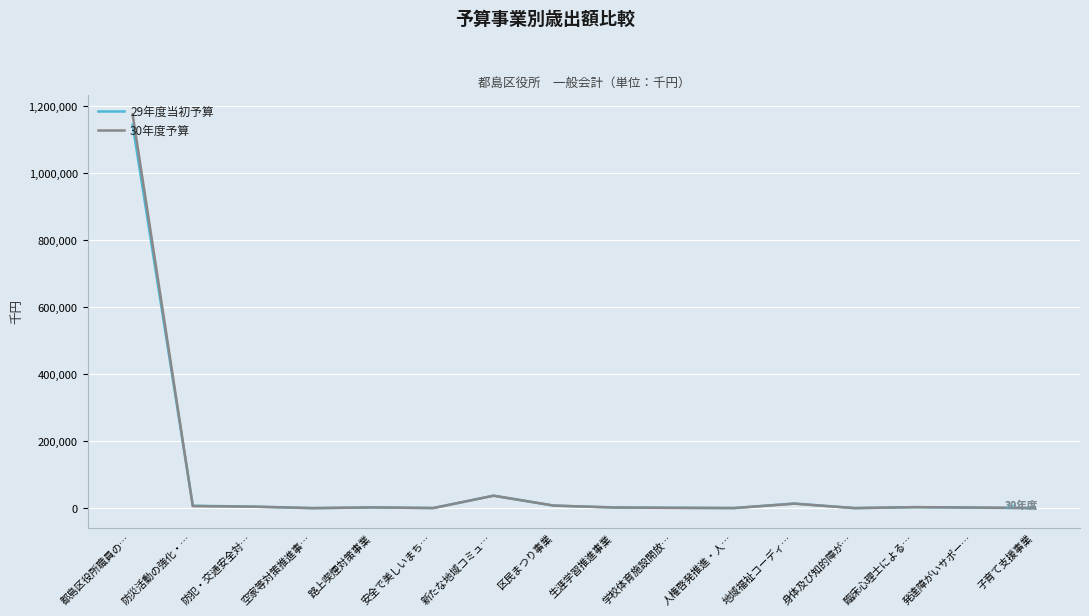

True or false: 29年度当初予算 has more than 0 points higher than both neighbors.

True